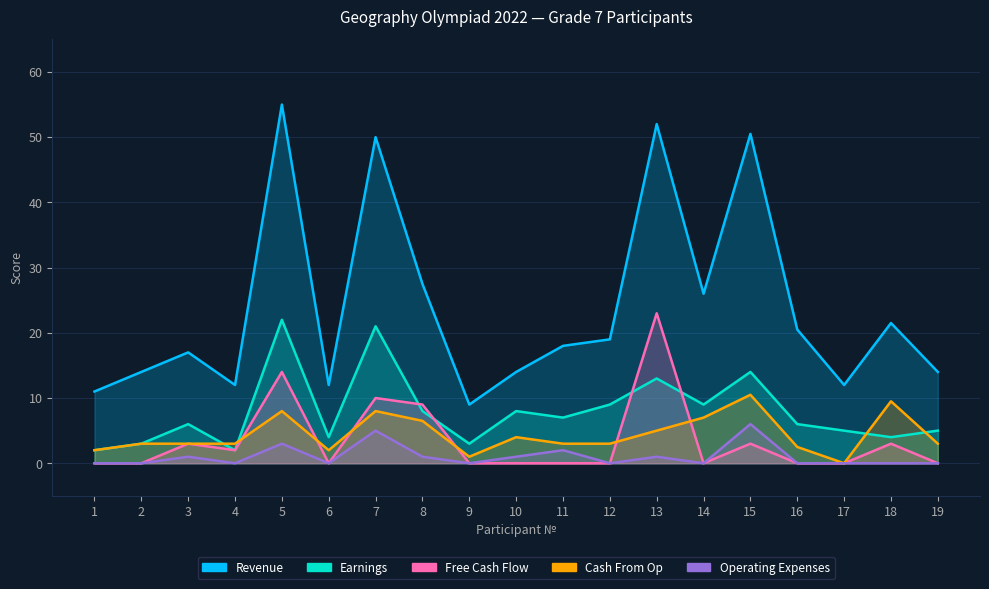

How many lines are shown in the chart?

5